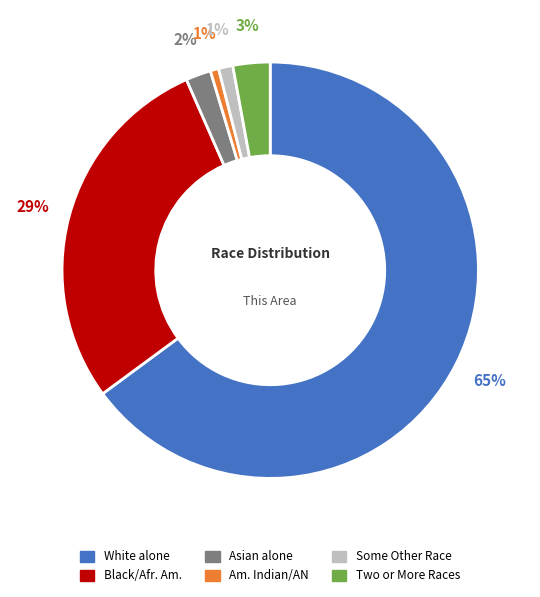

To the nearest percent, what is the average slice percentage?

17%